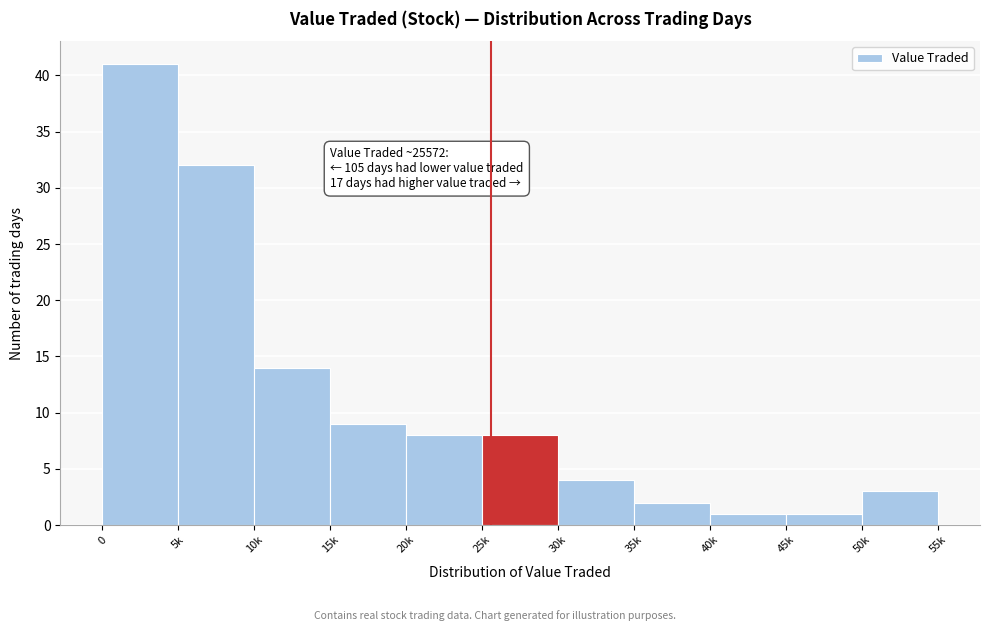

Reading right to left, what are all the values shown in this chart?

3	1	1	2	4	8	8	9	14	32	41